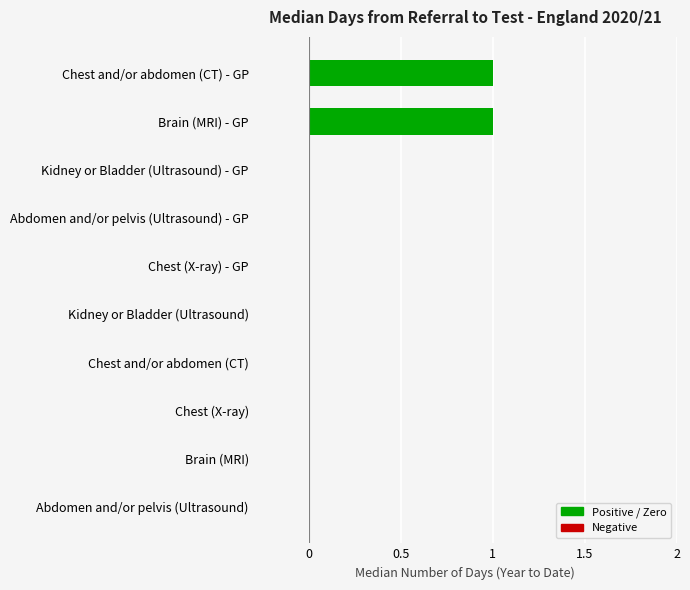

True or false: the data shows -1 at Chest (X-ray) - GP.

False